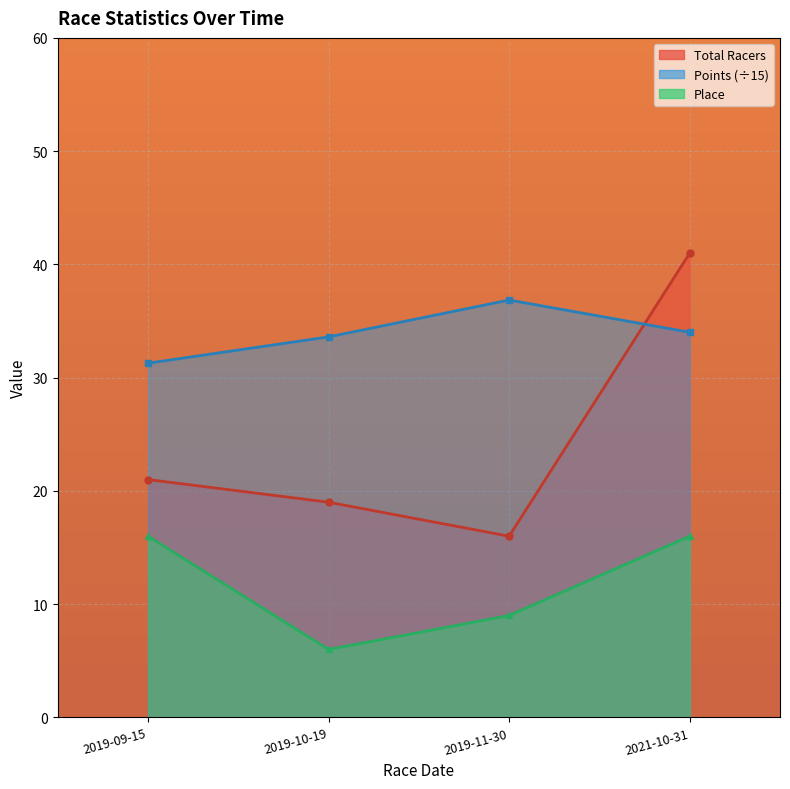

How many Points values are between 33 and 36?

2